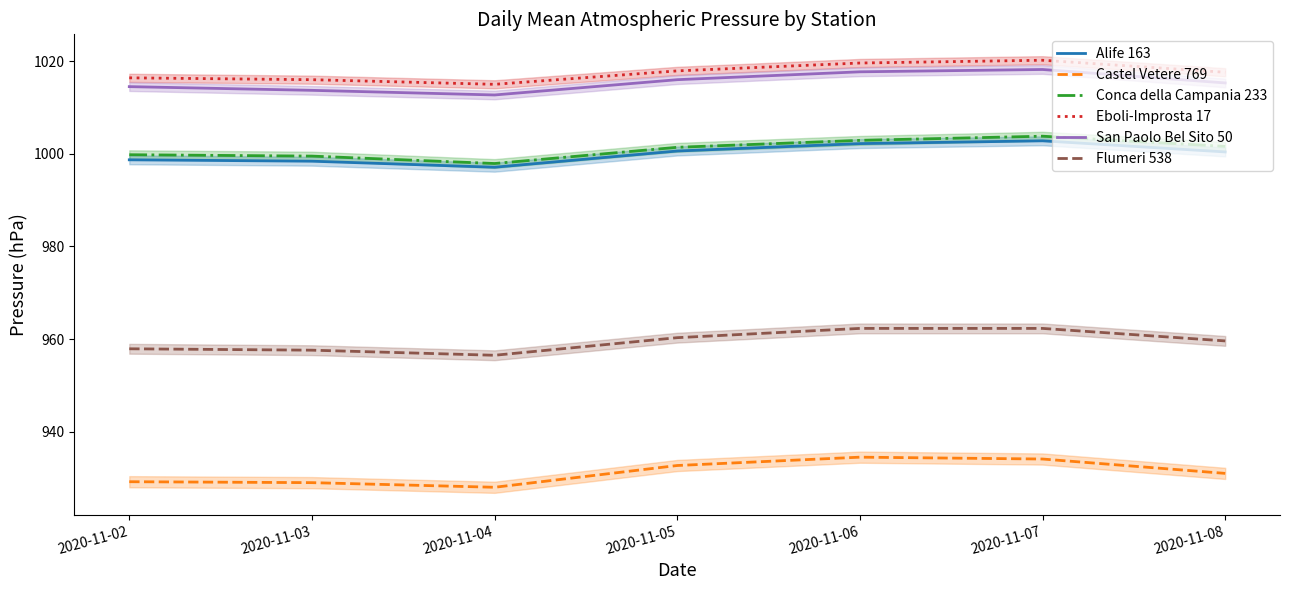

At which category does the chart reach its minimum across all series?

2020-11-04